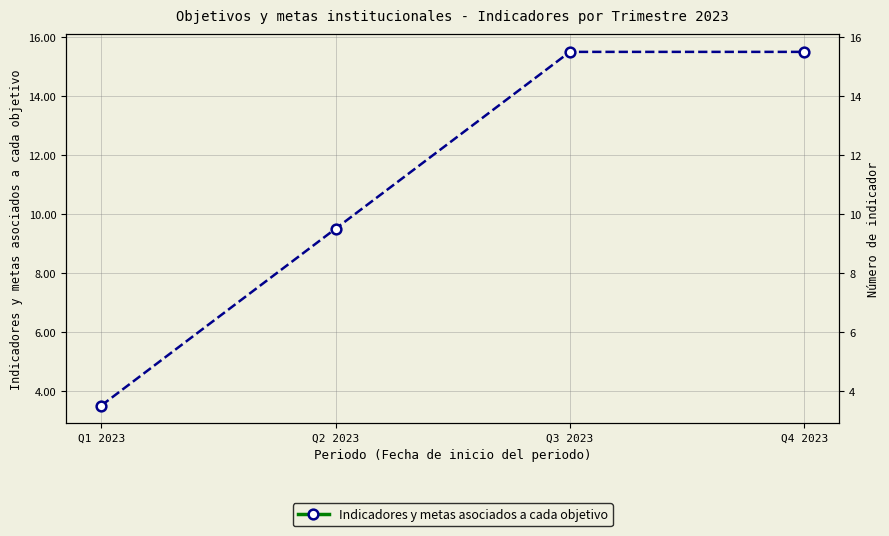

Is it true that the value at Q1 2023 is 3.5?

True